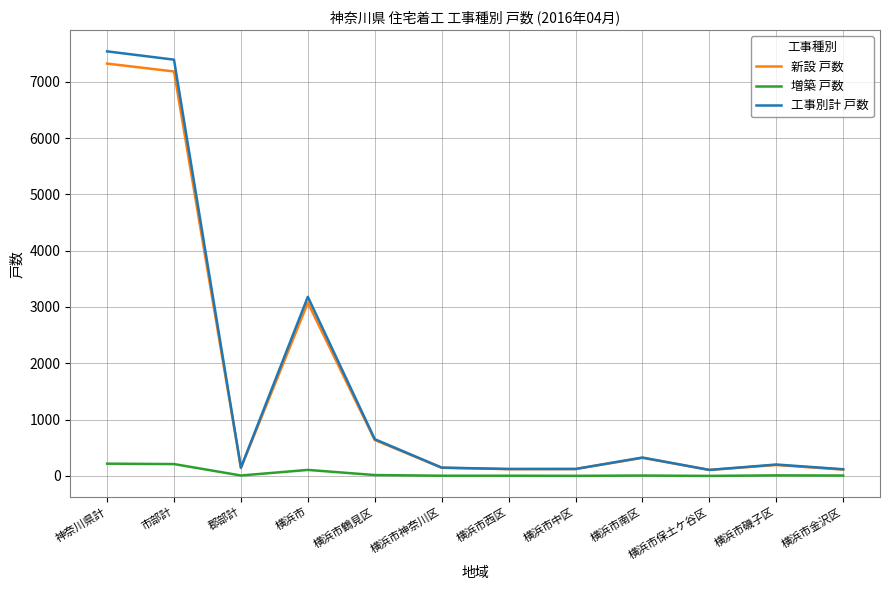

Rank the series at 神奈川県計 from lowest to highest value.

増築 戸数, 新設 戸数, 工事別計 戸数